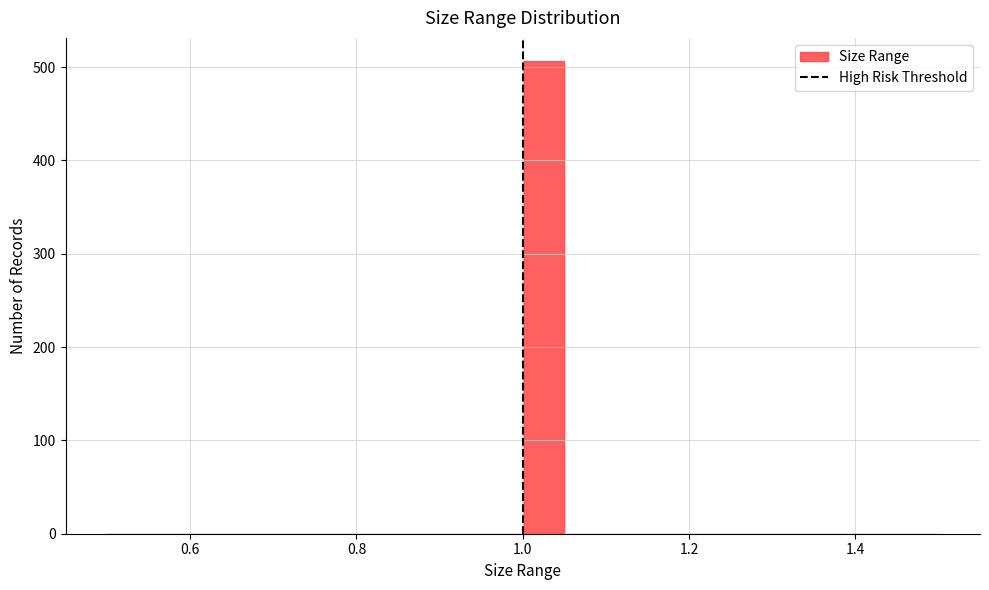

Around what value on the x-axis is the tallest bar? Give the approximate position of its centre, as read against the axis.

1.02